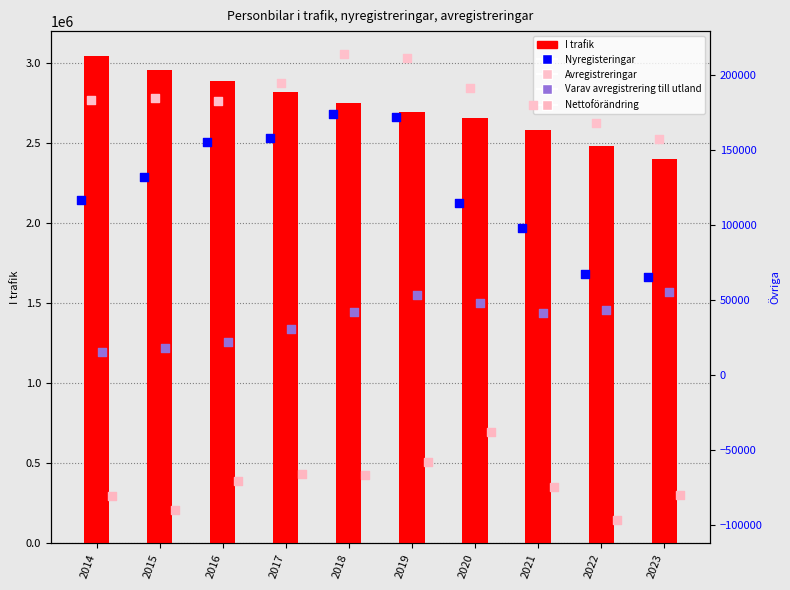

Which series has the largest total across all categories?

I trafik